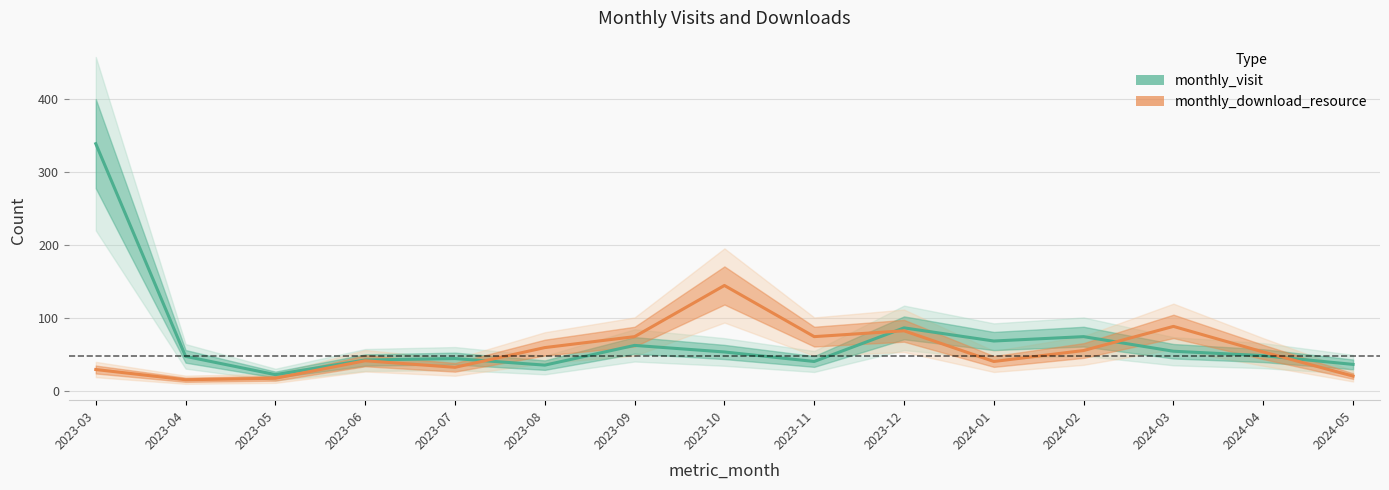

Is it true that monthly_visit equals 14 at 2023-10?

False